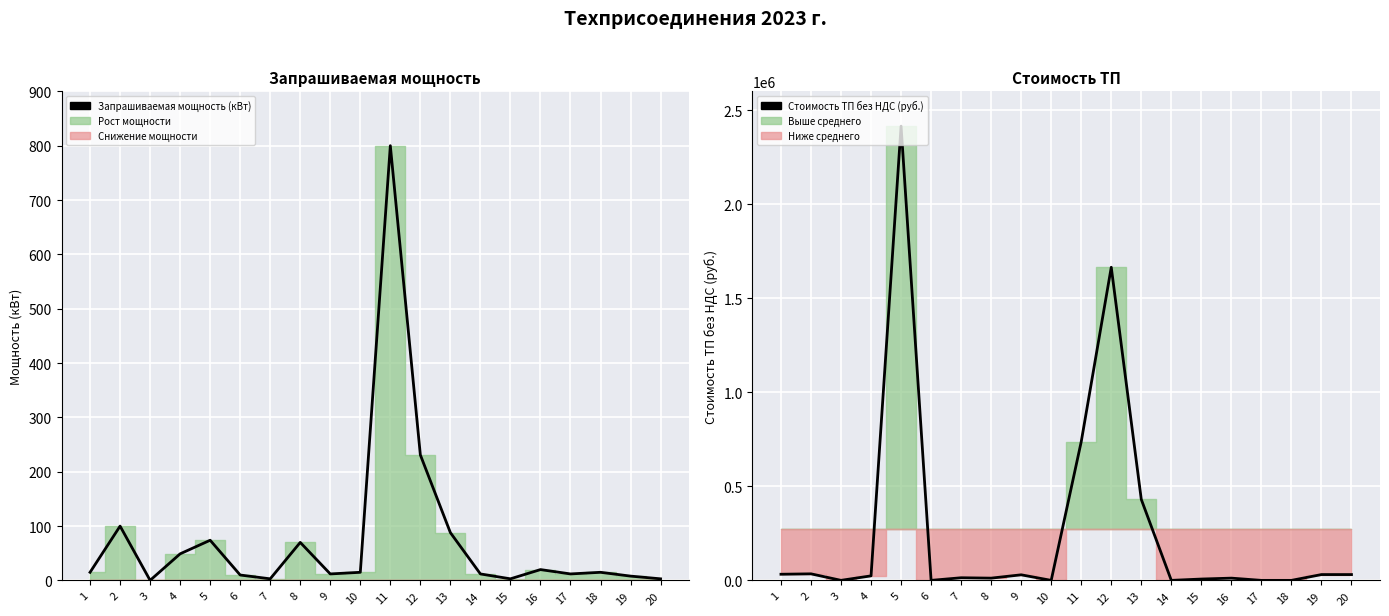

Where is the first local maximum for Стоимость ТП без НДС (руб.)?

2